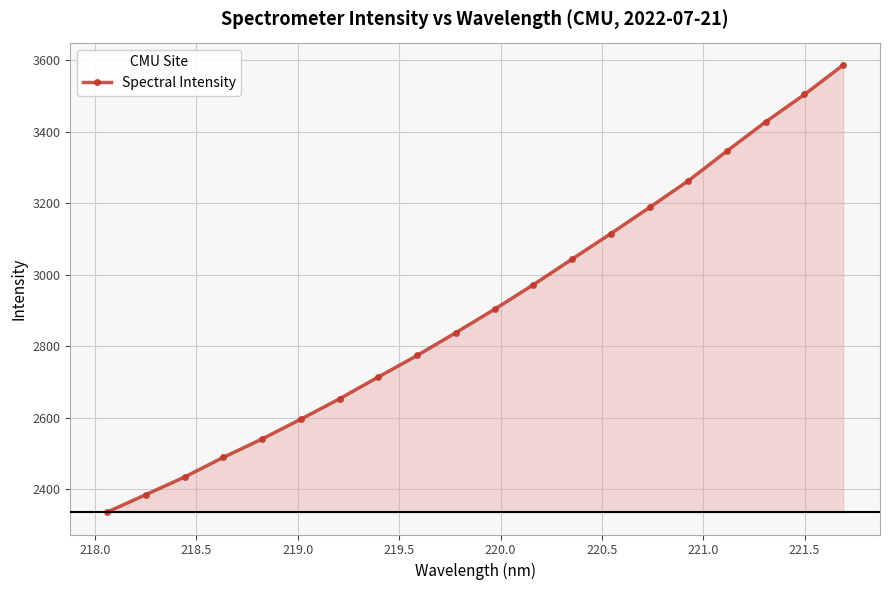

How many lines are shown in the chart?

1